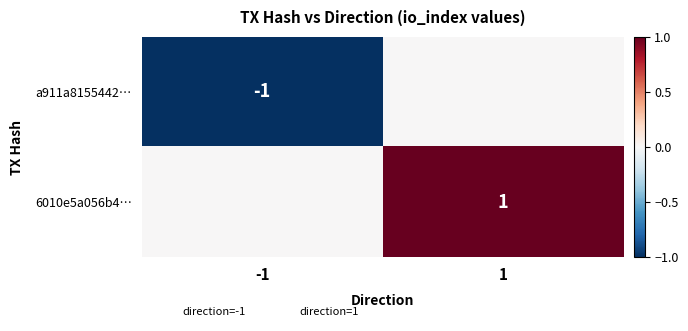

The value of 6010e5a056b4… at -1 is 0. True or false?

True